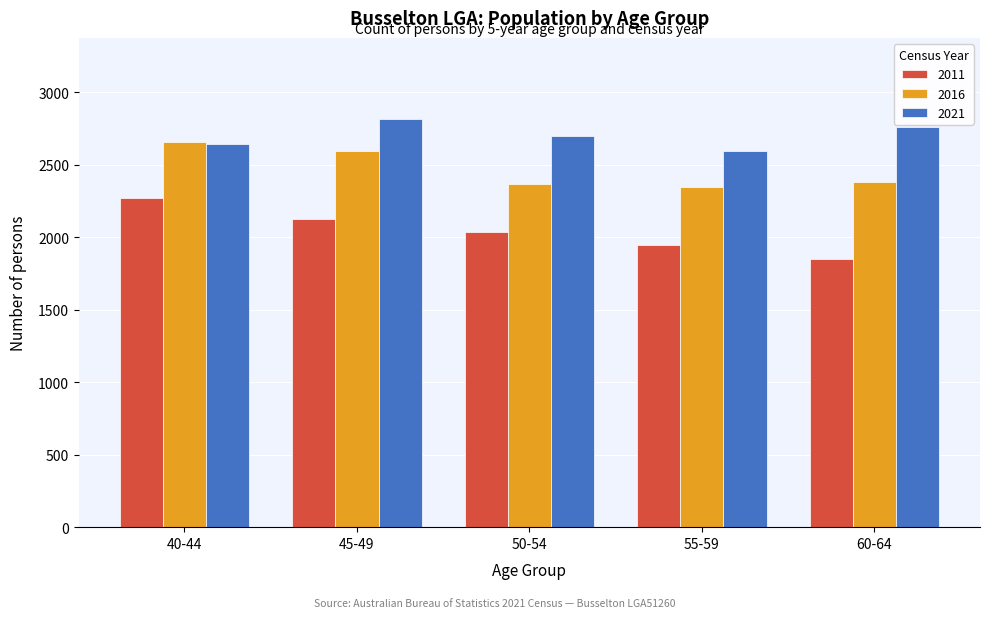

Reading left to right, extract all data points from this chart.

2011: 40-44=2268	45-49=2125	50-54=2035	55-59=1947	60-64=1846
2016: 40-44=2657	45-49=2595	50-54=2363	55-59=2346	60-64=2381
2021: 40-44=2644	45-49=2811	50-54=2697	55-59=2595	60-64=2761